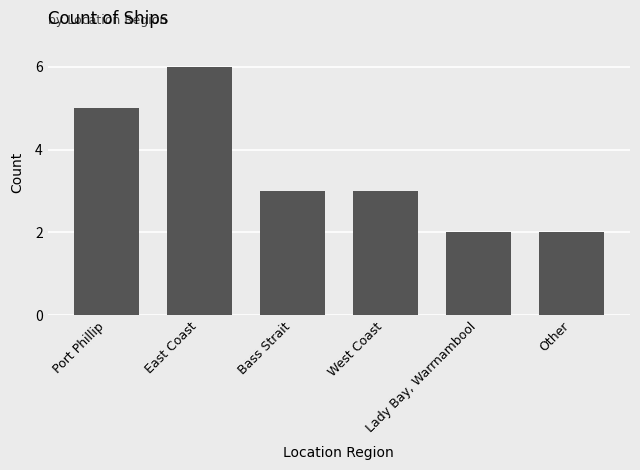

Approximately how many times larger is the value at Port Phillip compared to Other?

2.5